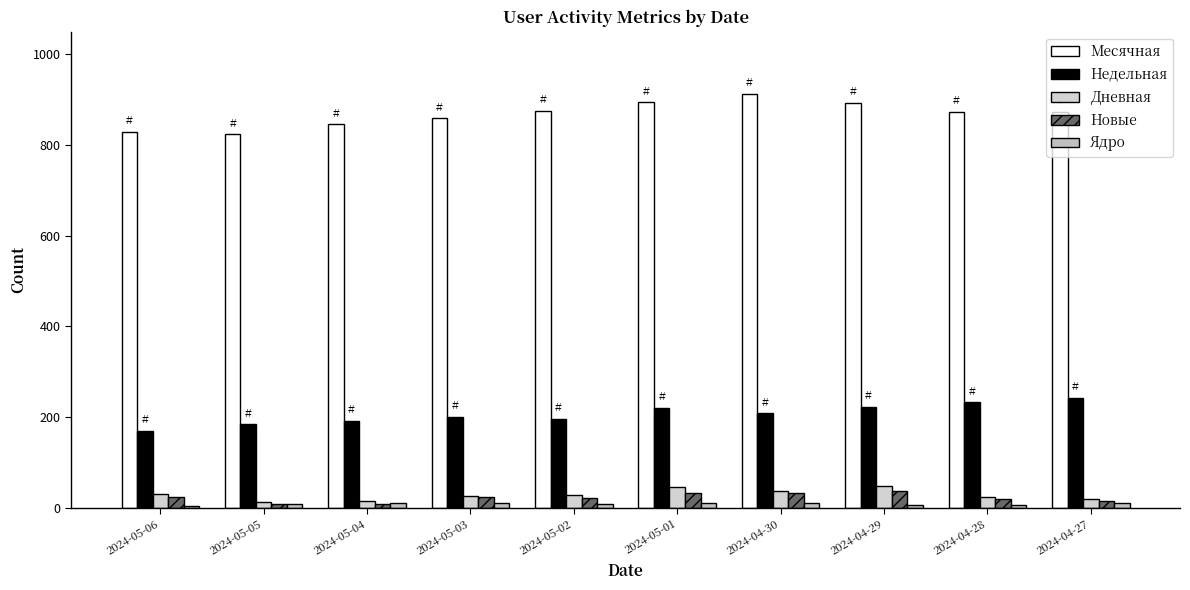

At how many categories does at least one series exceed 75?

10